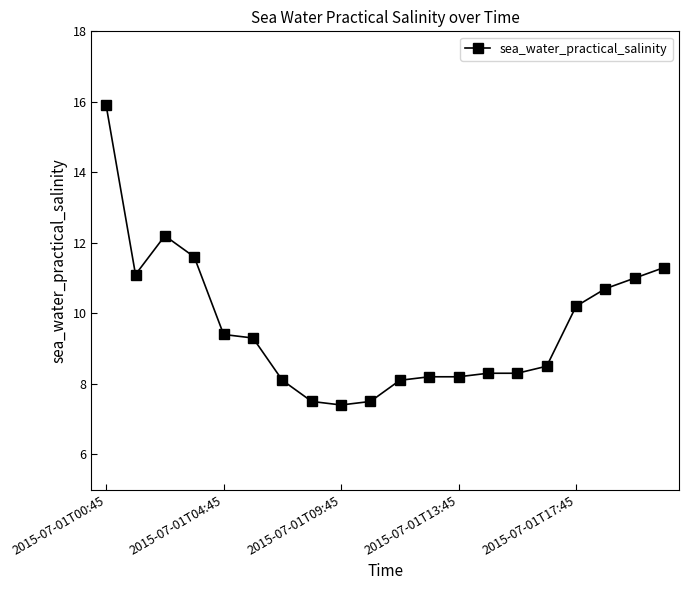

Count the number of categories in the chart.

20